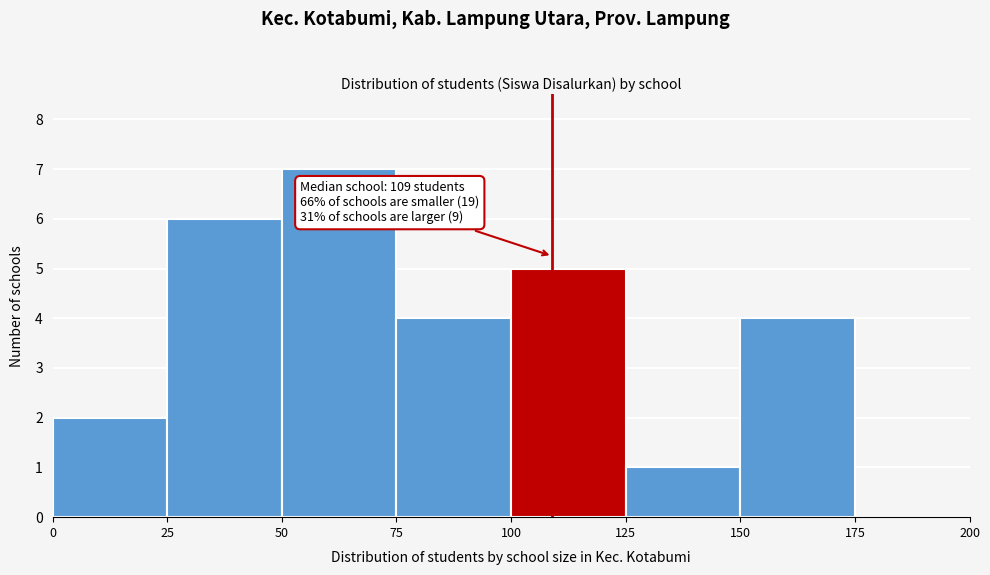

Which range on the x-axis has the tallest bar?

50 to 75